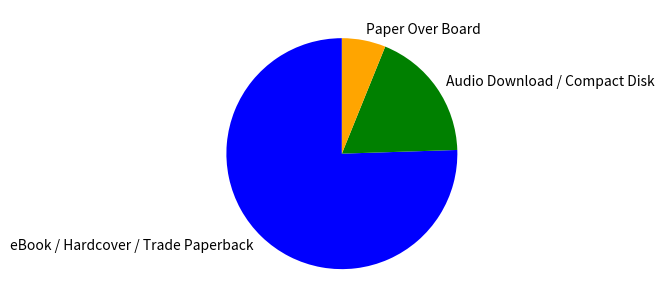

Rank the categories by value from lowest to highest.

Paper Over Board, Audio Download / Compact Disk, eBook / Hardcover / Trade Paperback